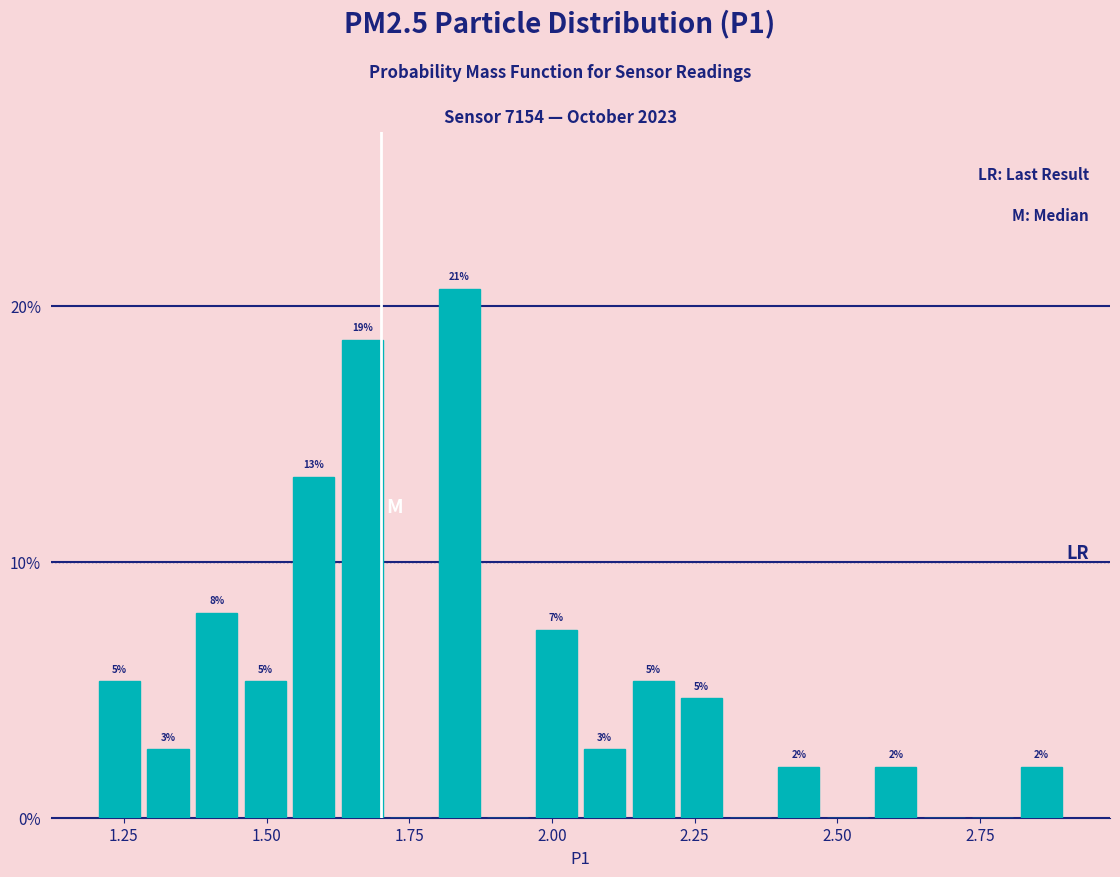

Around what value on the x-axis is the tallest bar? Give the approximate position of its centre, as read against the axis.

1.85